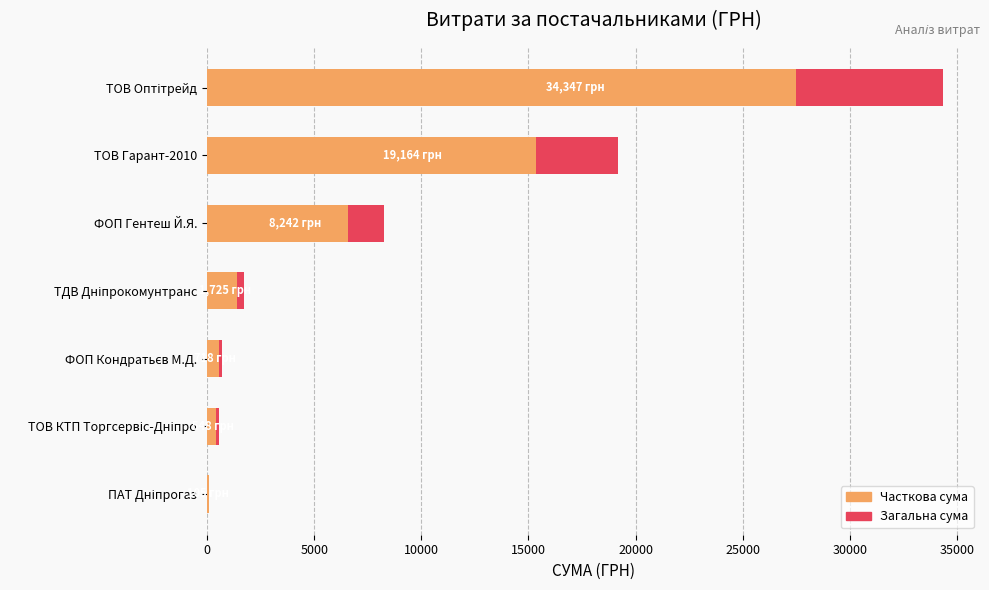

The value of Часткова сума at 10000 is 2011.8. True or false?

False